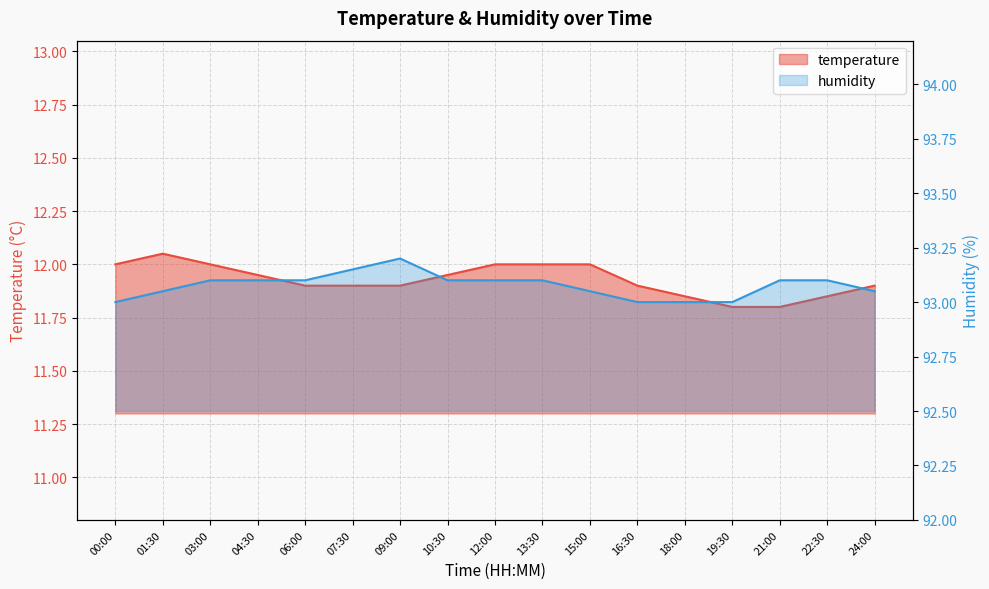

What is the minimum value shown in the chart?

11.8